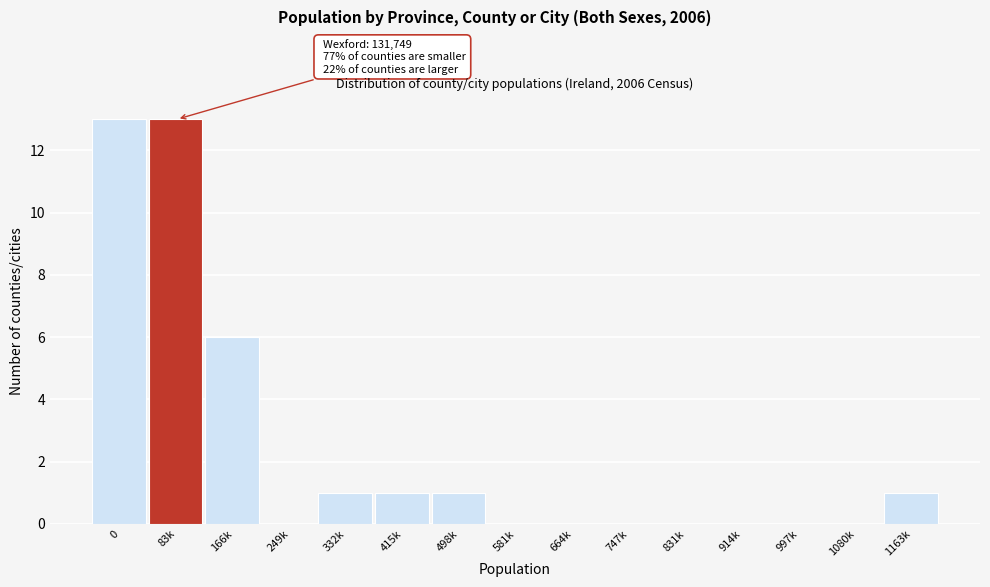

Reading right to left, transcribe all the data shown in this chart.

1163k=1	1080k=0	997k=0	914k=0	831k=0	747k=0	664k=0	581k=0	498k=1	415k=1	332k=1	249k=0	166k=6	83k=13	0=13